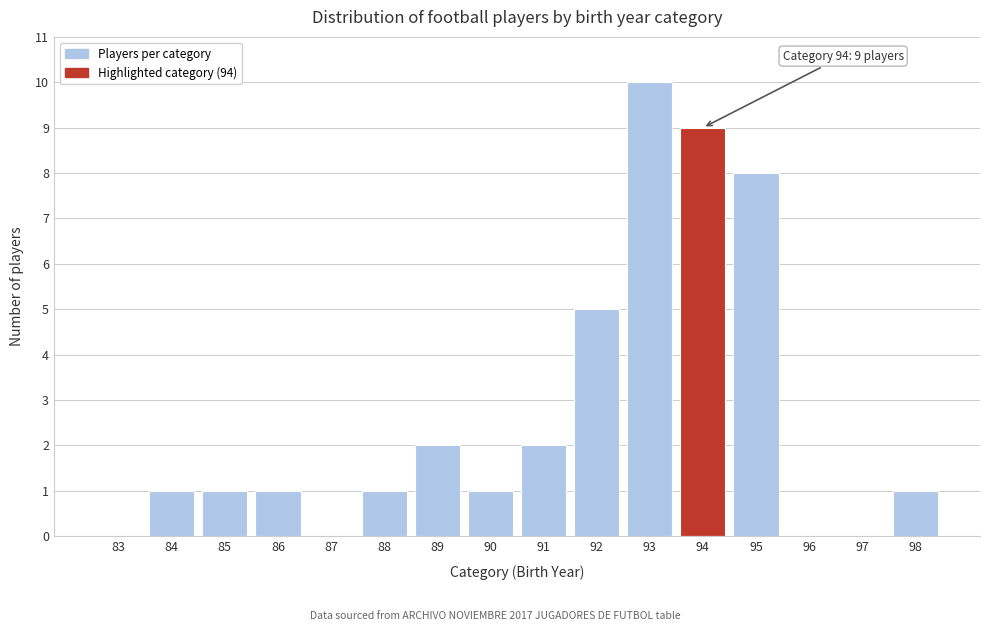

Reading left to right, transcribe all the data shown in this chart.

83=0	84=1	85=1	86=1	87=0	88=1	89=2	90=1	91=2	92=5	93=10	94=9	95=8	96=0	97=0	98=1